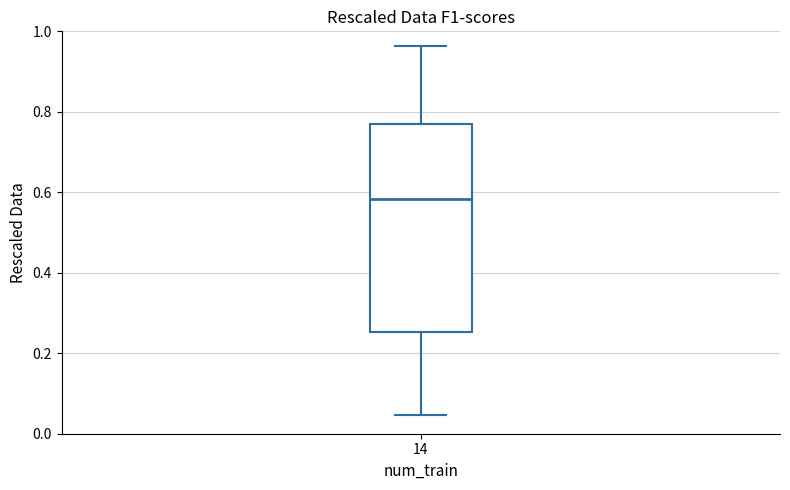

Where does the lower whisker of the box at x = 14 end on the y-axis? The values are not printed on the chart, so give them approximately, as read against the axis.

0.04